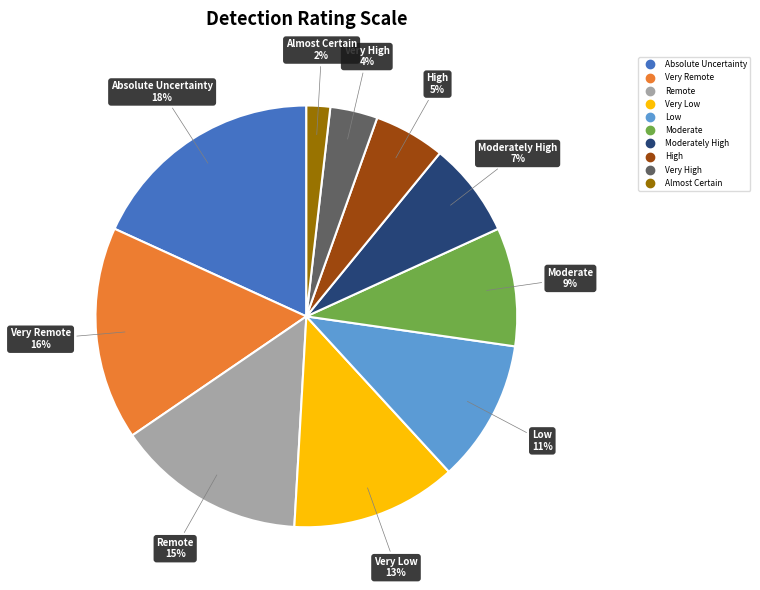

Count the number of slices in the pie.

10